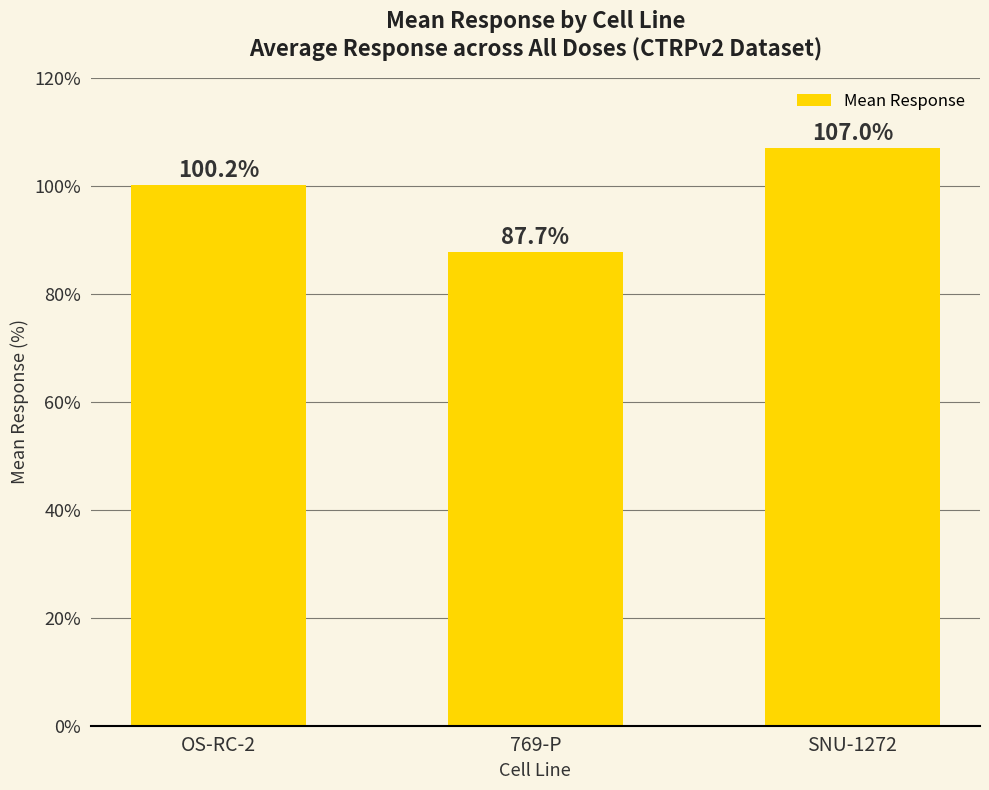

What position from the right is SNU-1272?

1